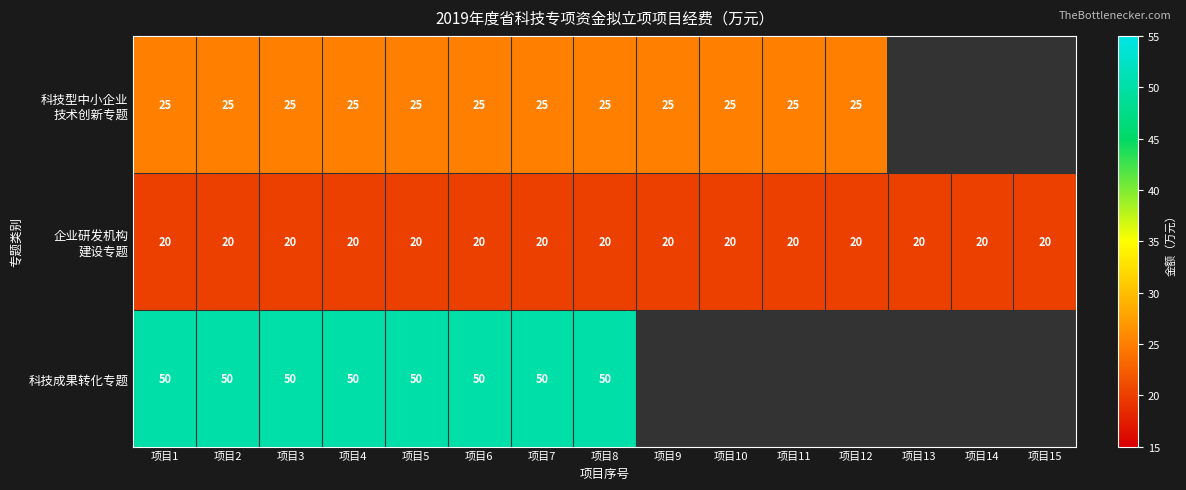

What is the difference between the highest and lowest values at 项目1?

30